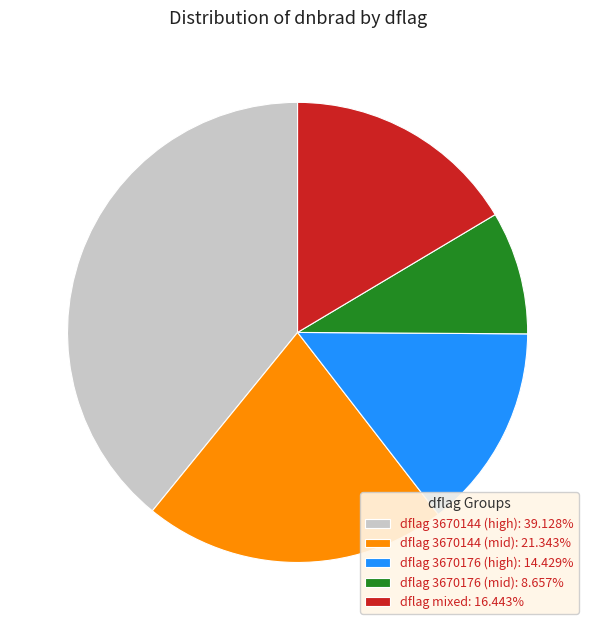

How many slices are in this pie chart?

5